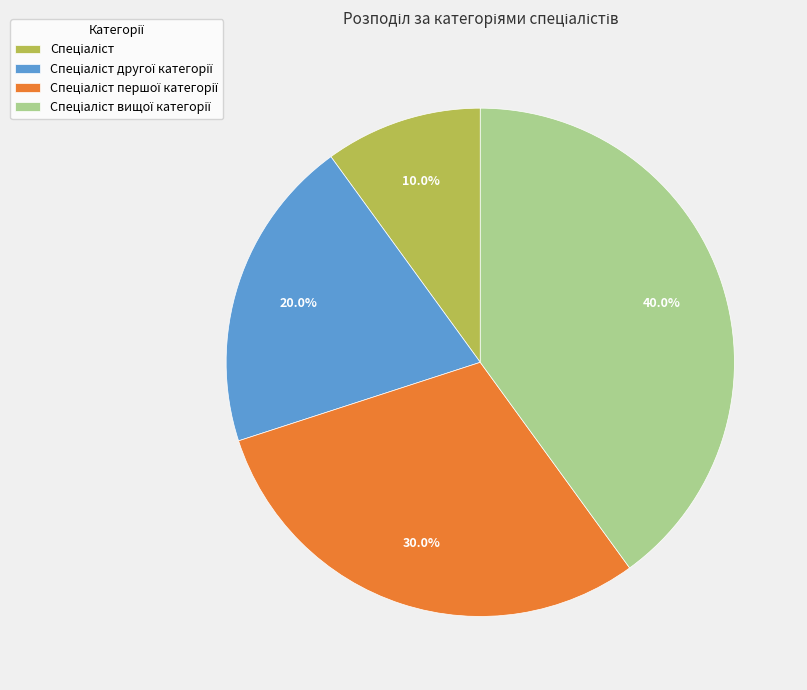

How many segments does this pie chart have?

4